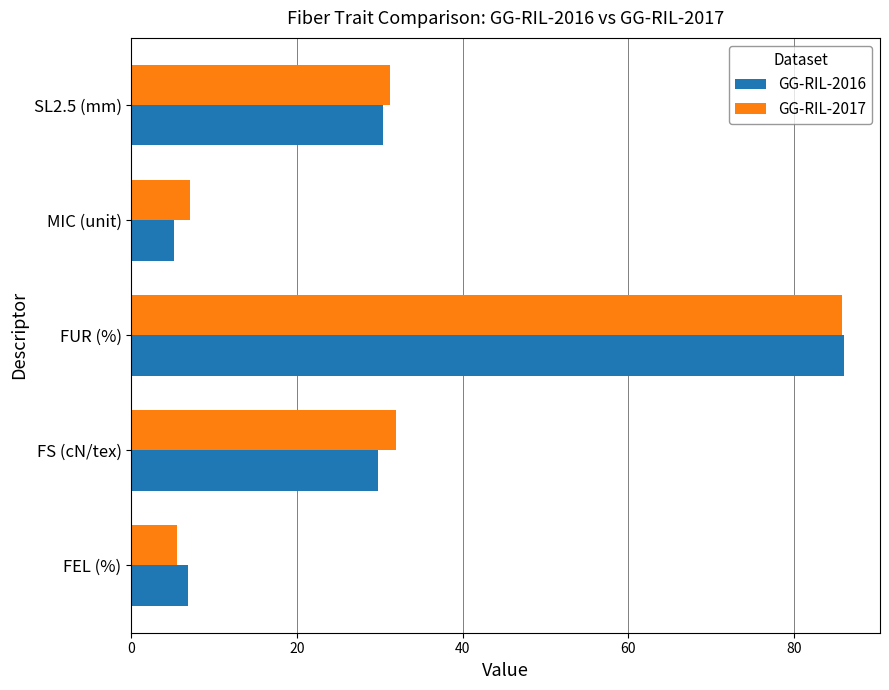

What is the sum of the GG-RIL-2017 values at FUR (%) and MIC (unit)?

92.8